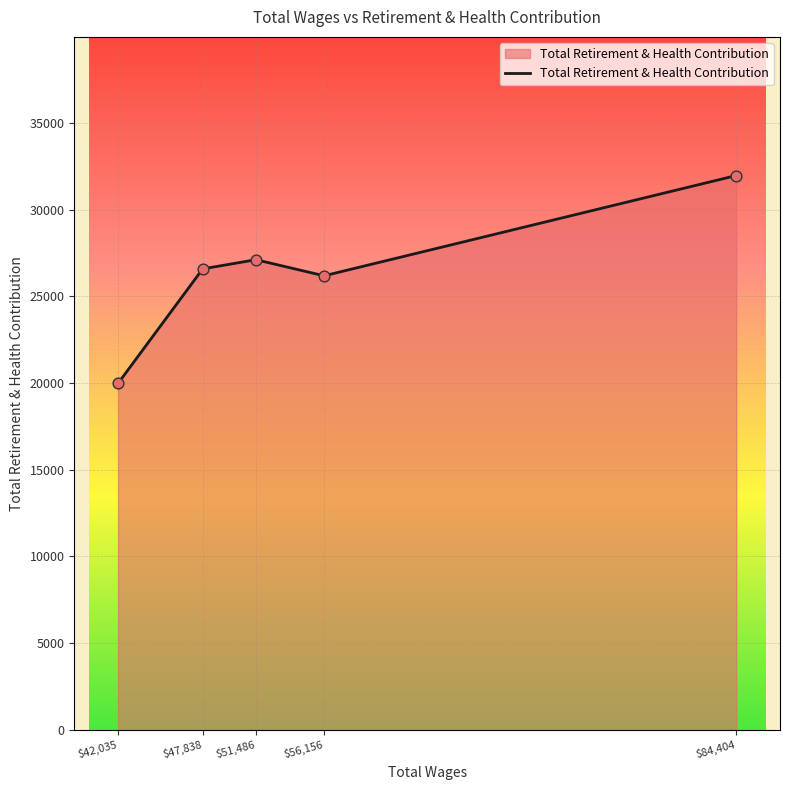

Between $84,404 and $47,838, which is larger?

$84,404